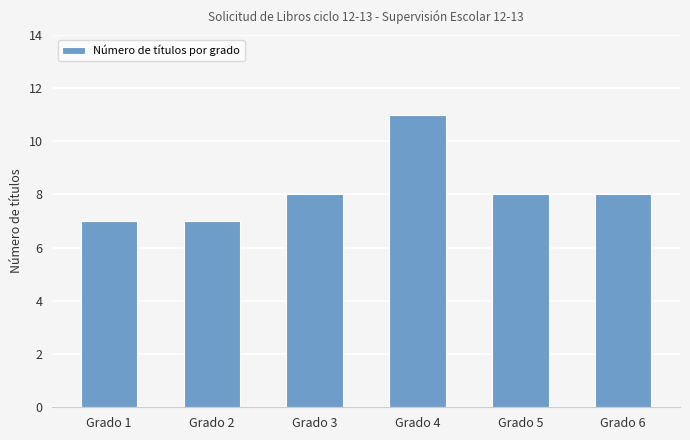

Reading left to right, list all the values displayed in this chart.

Grado 1=7	Grado 2=7	Grado 3=8	Grado 4=11	Grado 5=8	Grado 6=8